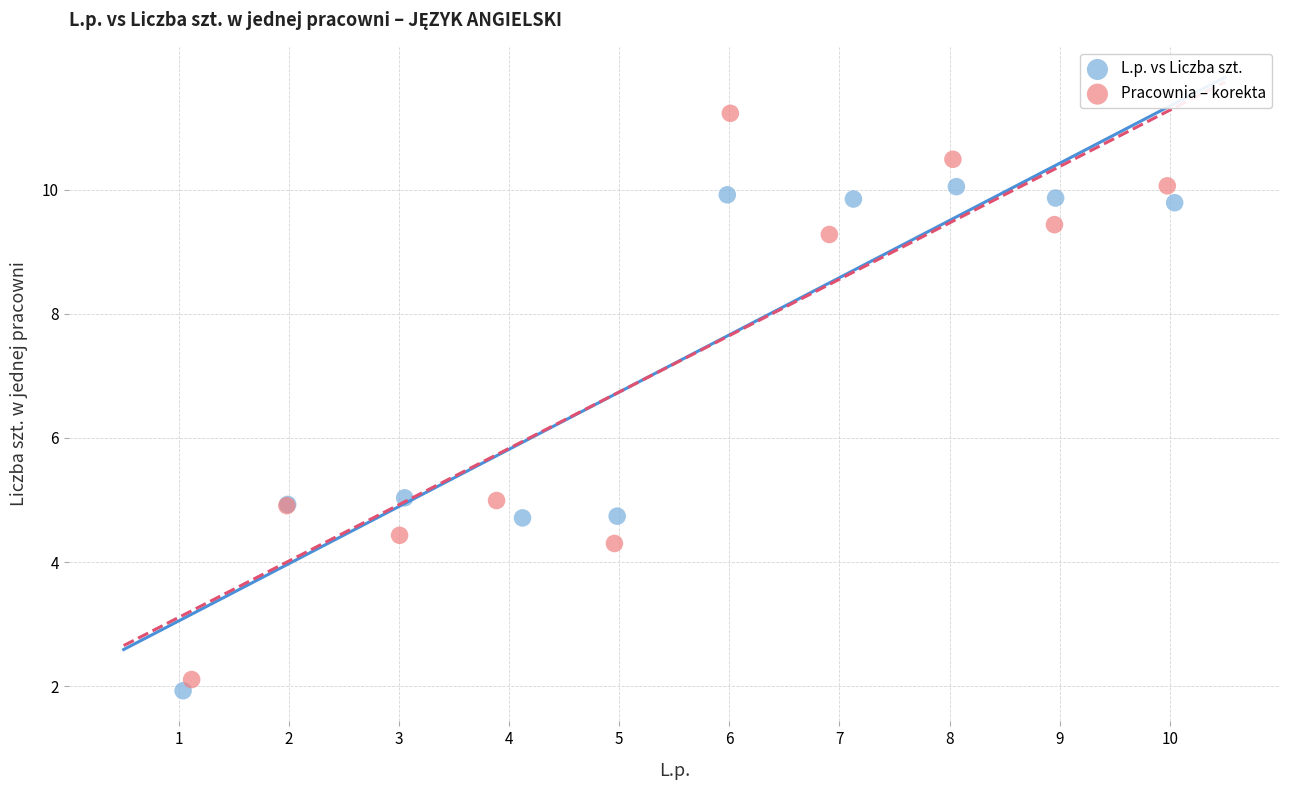

Which series reaches the maximum Y coordinate?

Pracownia – korekta